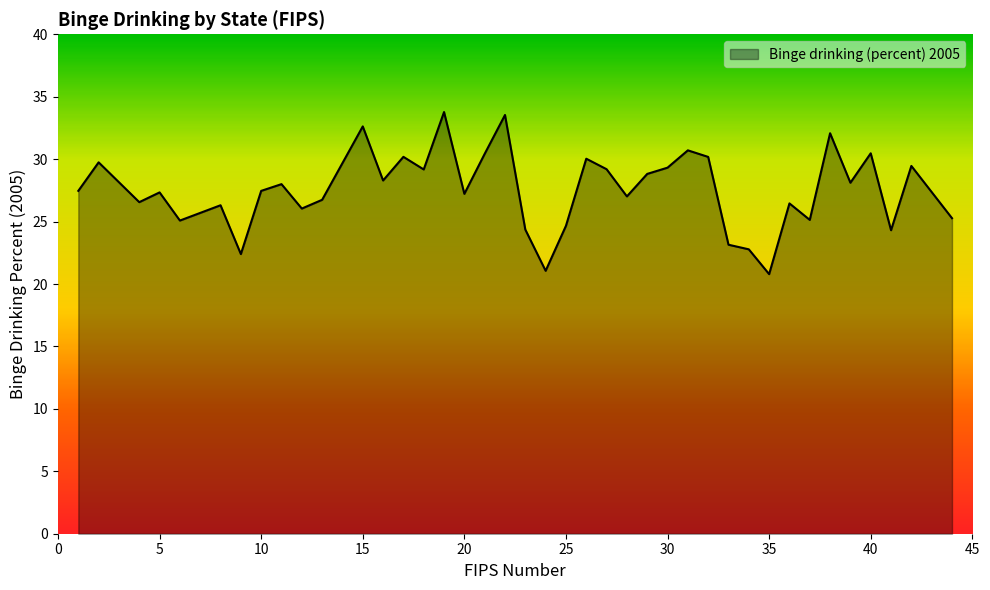

What is the greatest value displayed?

33.8